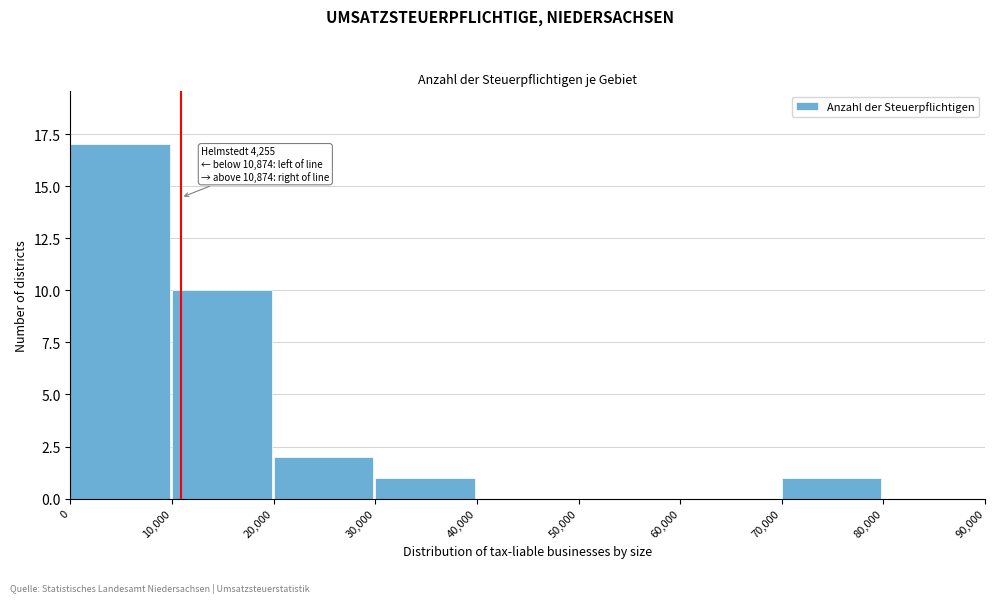

Which range on the x-axis has the tallest bar?

0 to 10,000